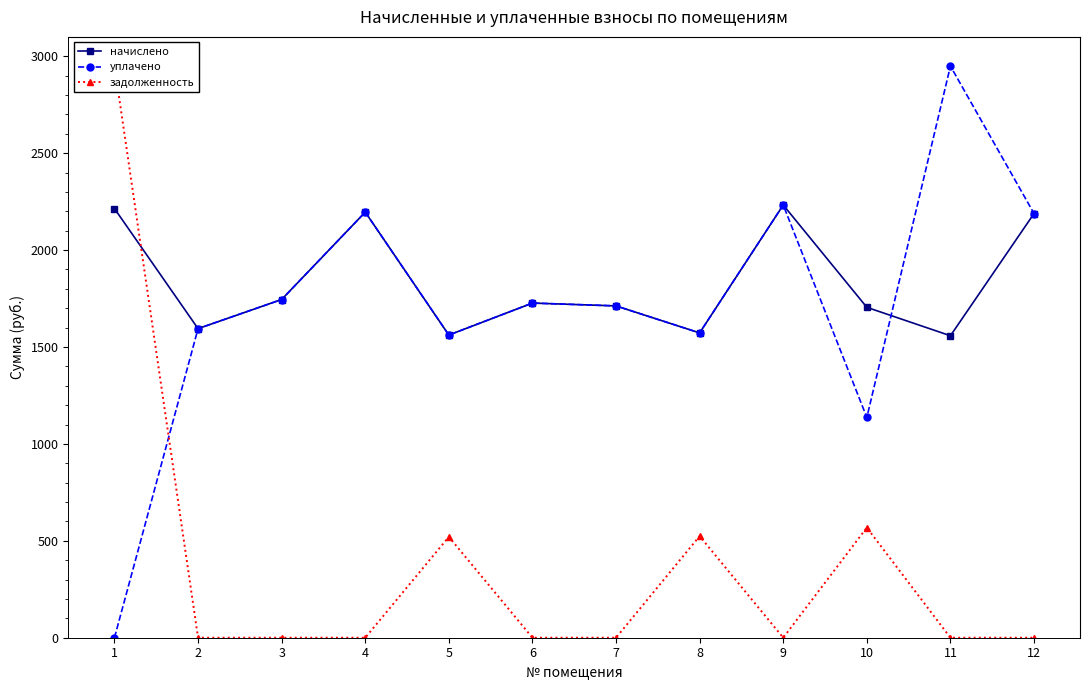

The value of задолженность at 1 is 1228.7. True or false?

False